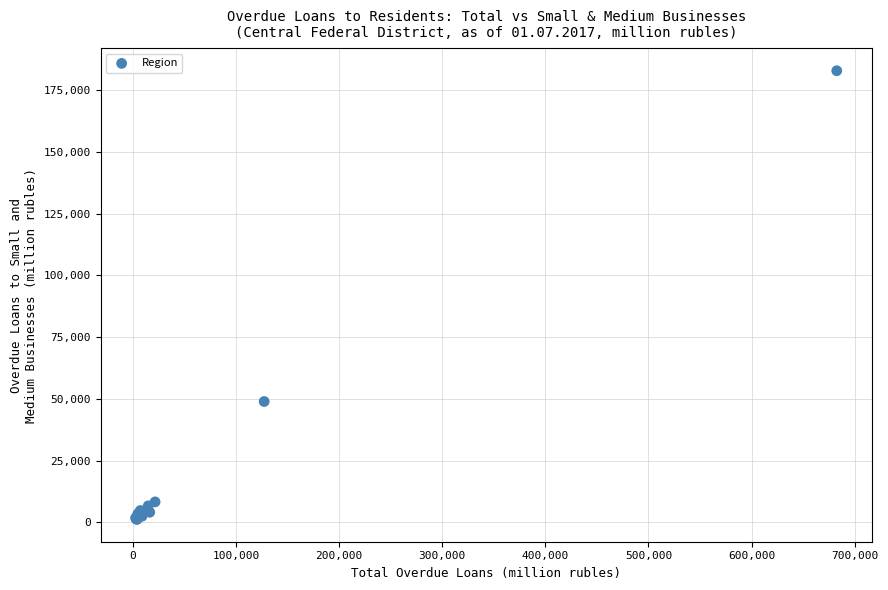

What Y value in the scatter plot is closest to 92003?

48896